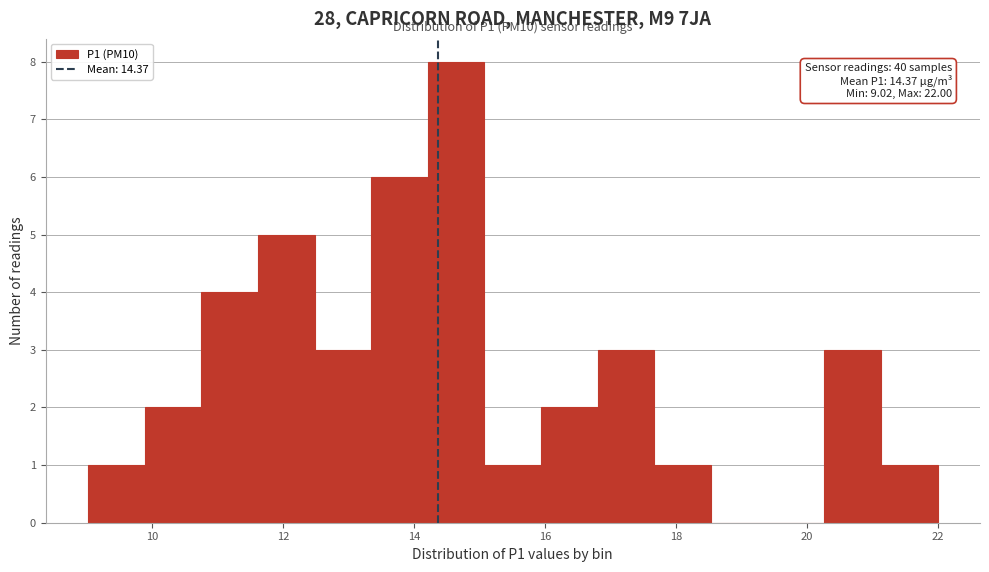

Which range on the x-axis has the tallest bar?

14.2 to 15.0